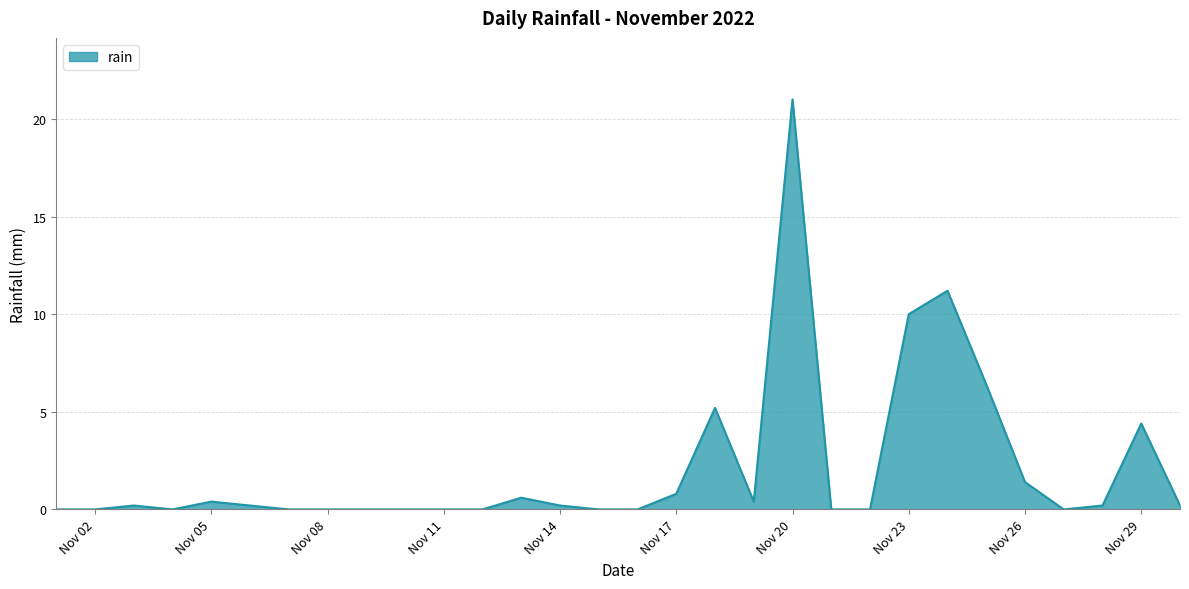

What is the difference between the maximum and minimum values?

21.0